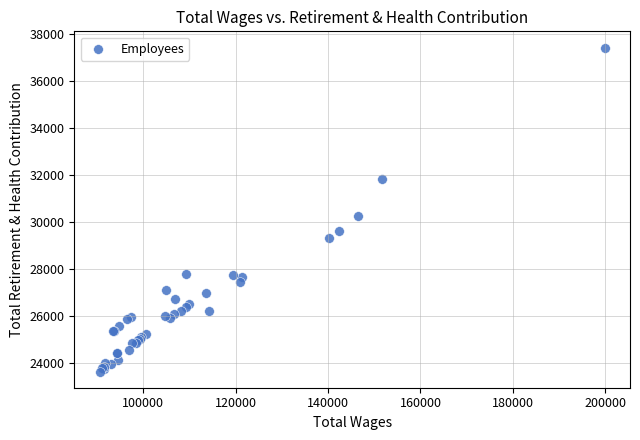

What Y value in the scatter plot is closest to 30532?

30252